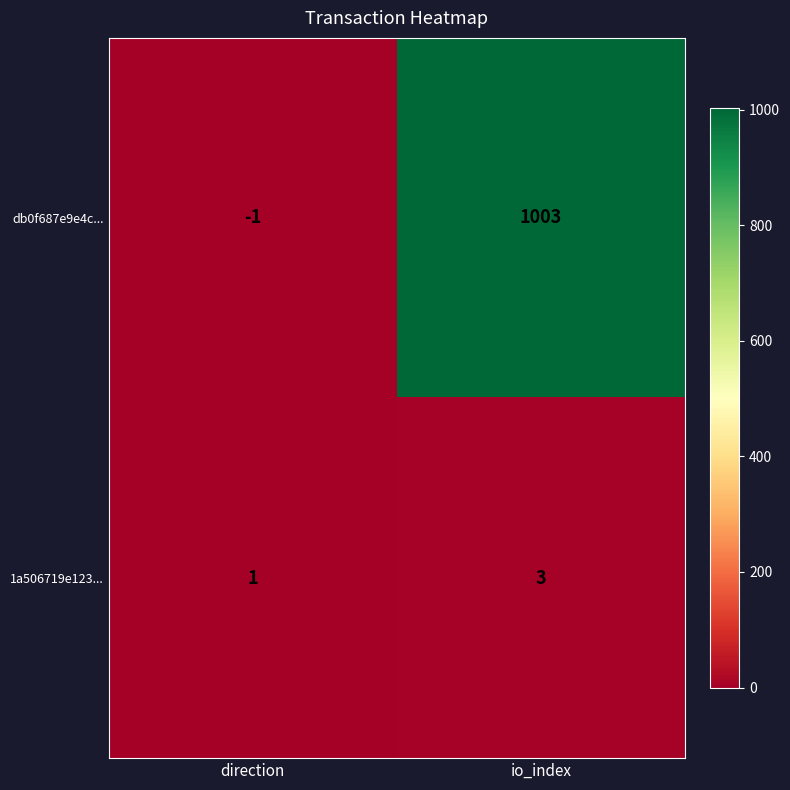

What is the difference between the db0f687e9e4c... values at direction and io_index?

1004